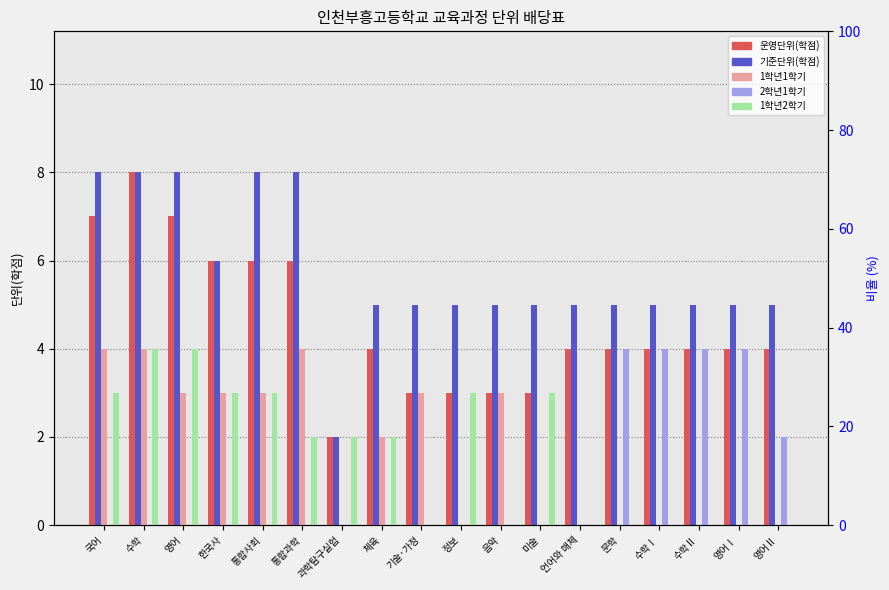

At which category is the sum across all series the highest?

수학